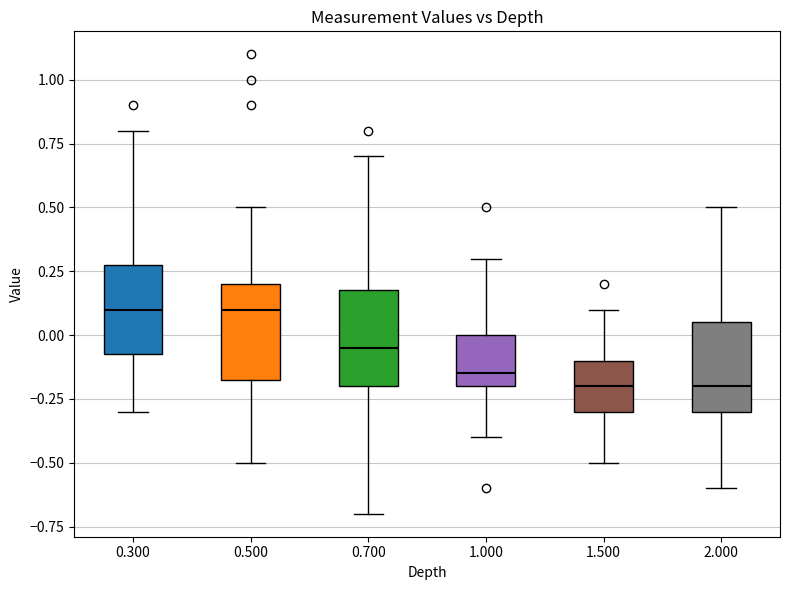

Where is the lower edge of the box at x = 0.500 on the y-axis? The values are not printed on the chart, so give them approximately, as read against the axis.

-0.15